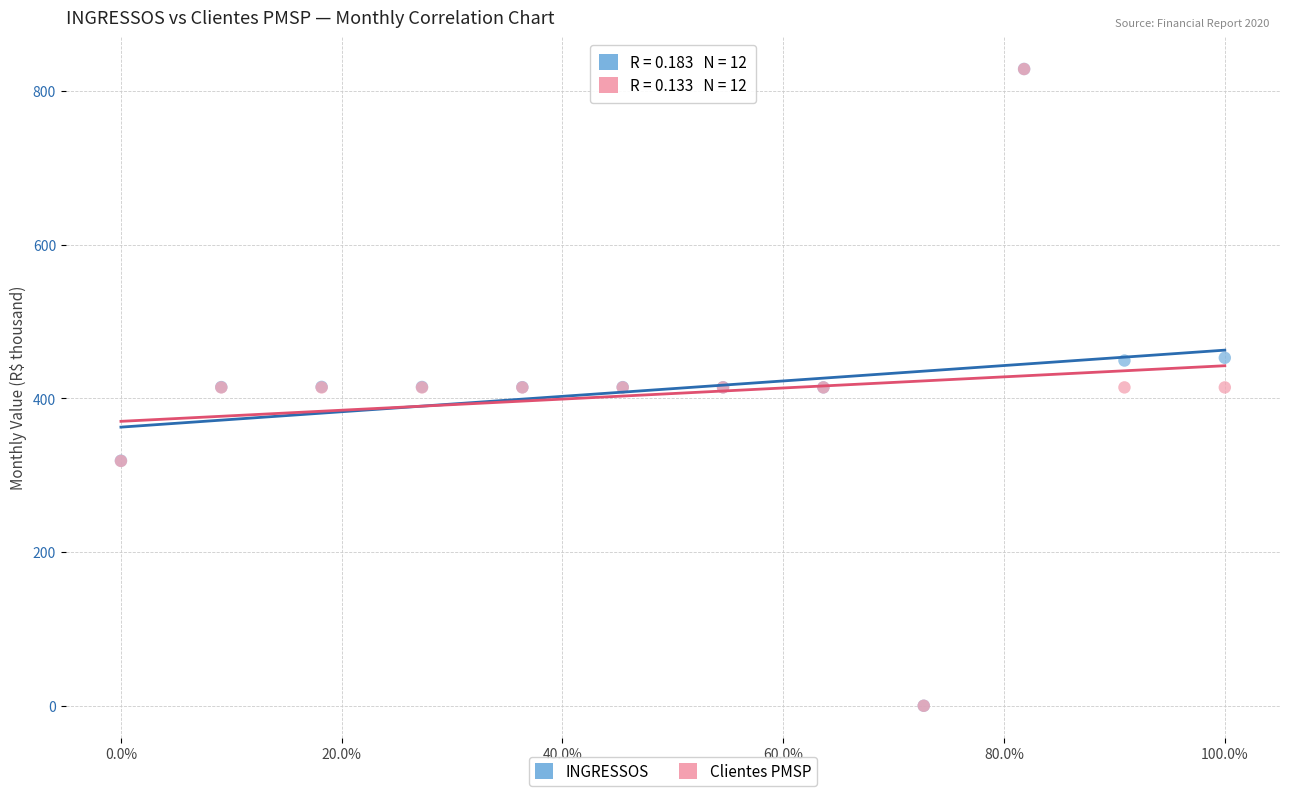

Which series has the largest Y range (max minus min)?

INGRESSOS